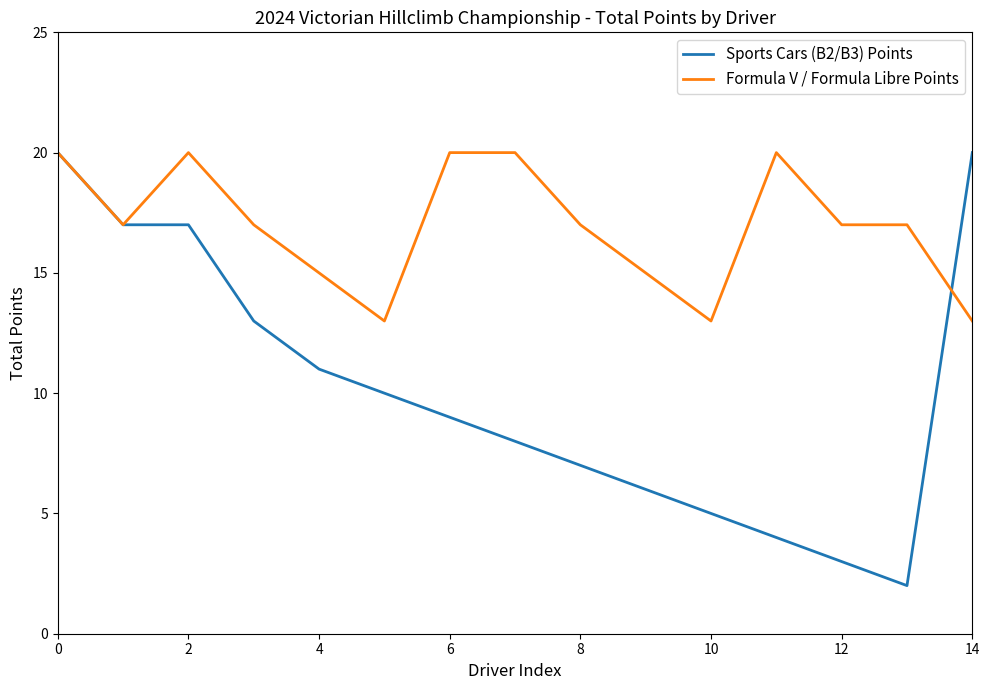

What is the difference between the maximum and minimum values in the Formula V / Formula Libre Points series?

7